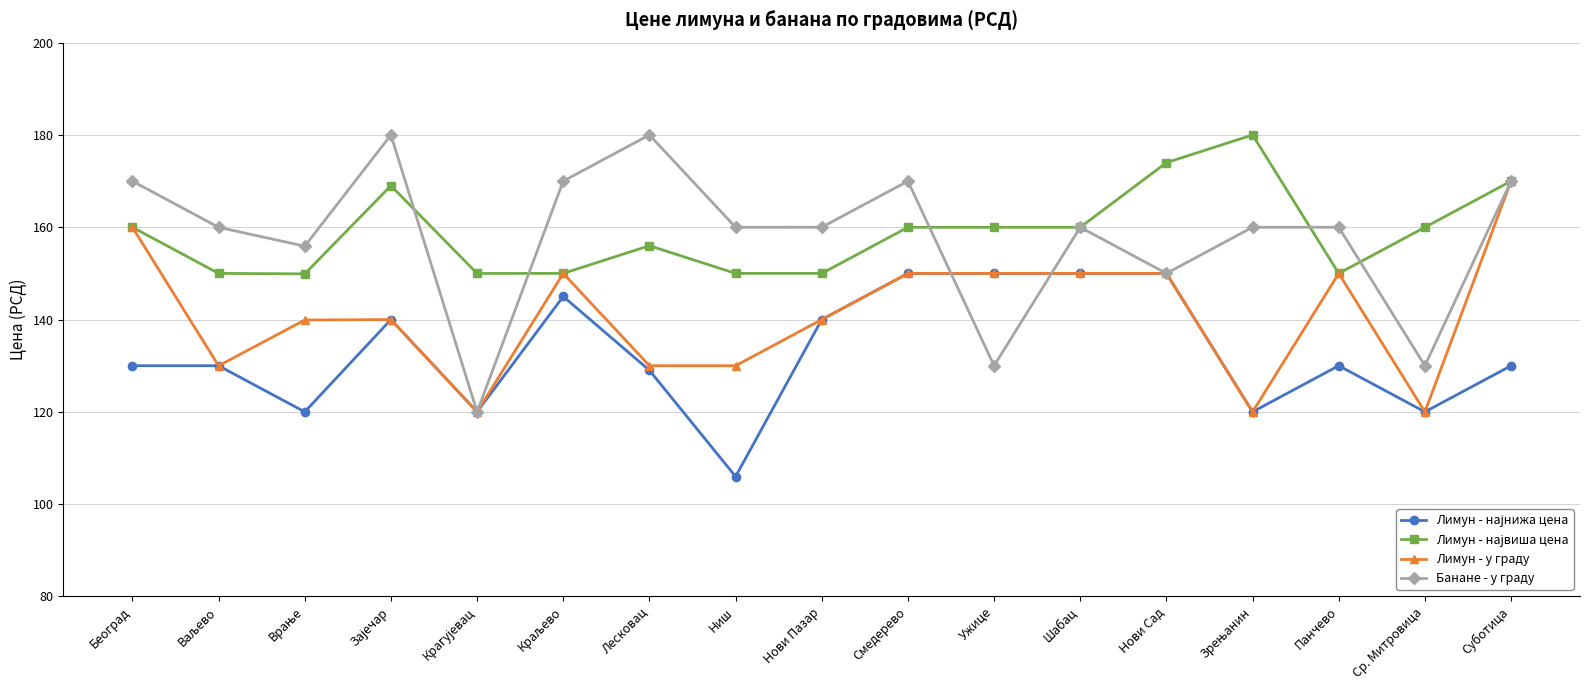

At which category does the chart reach its minimum across all series?

Ниш